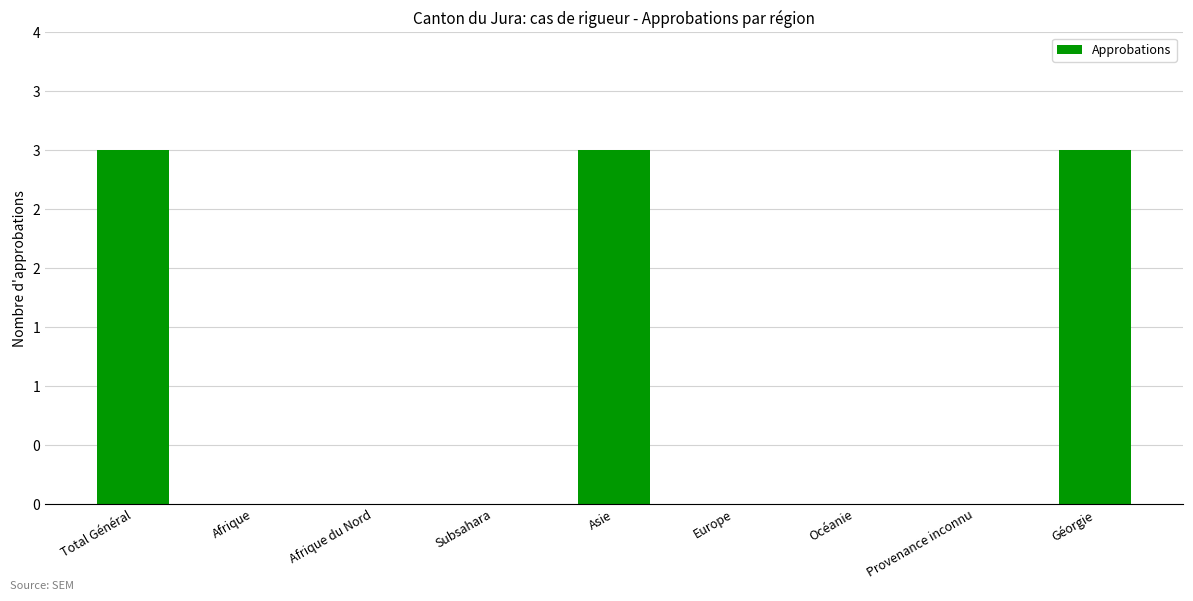

Rank the categories by value from highest to lowest.

Total Général, Asie, Géorgie, Afrique, Afrique du Nord, Subsahara, Europe, Océanie, Provenance inconnu